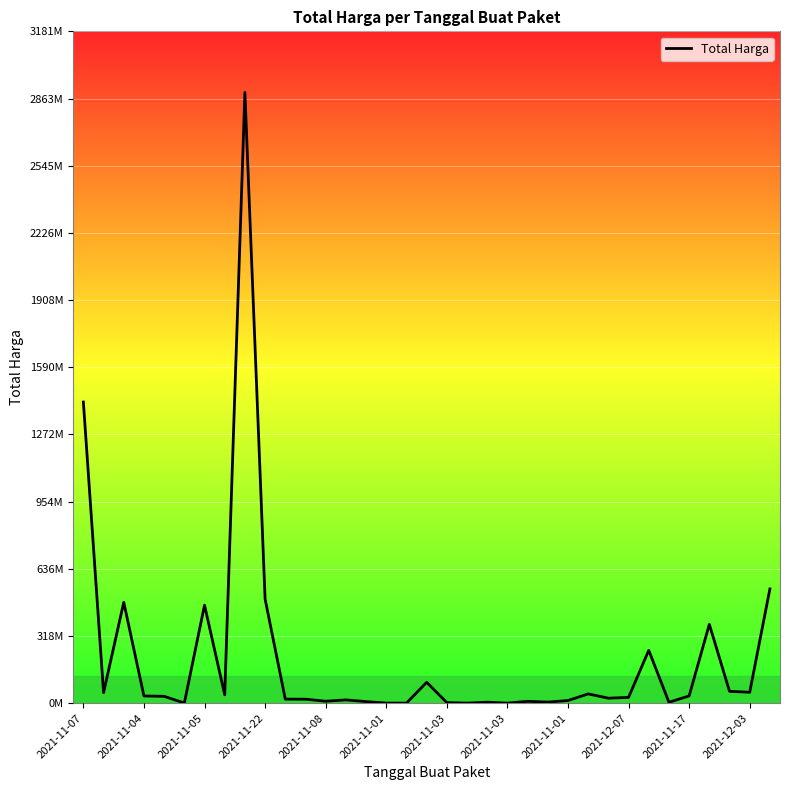

At which label does the data first exceed 27412000?

2021-11-07